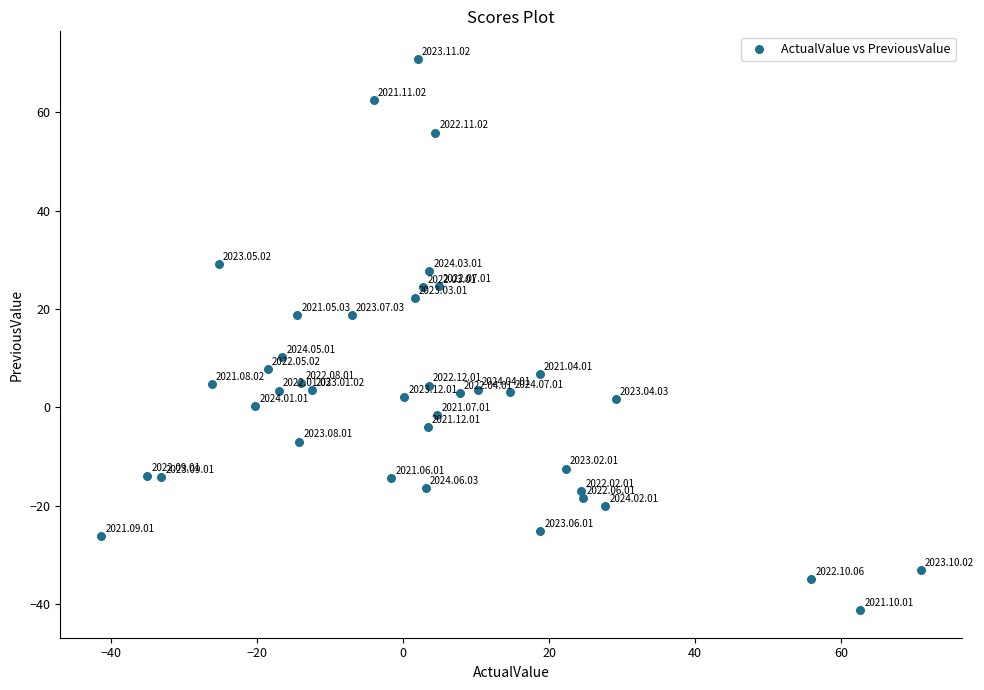

What is the range of Y values (max minus min)?

112.2